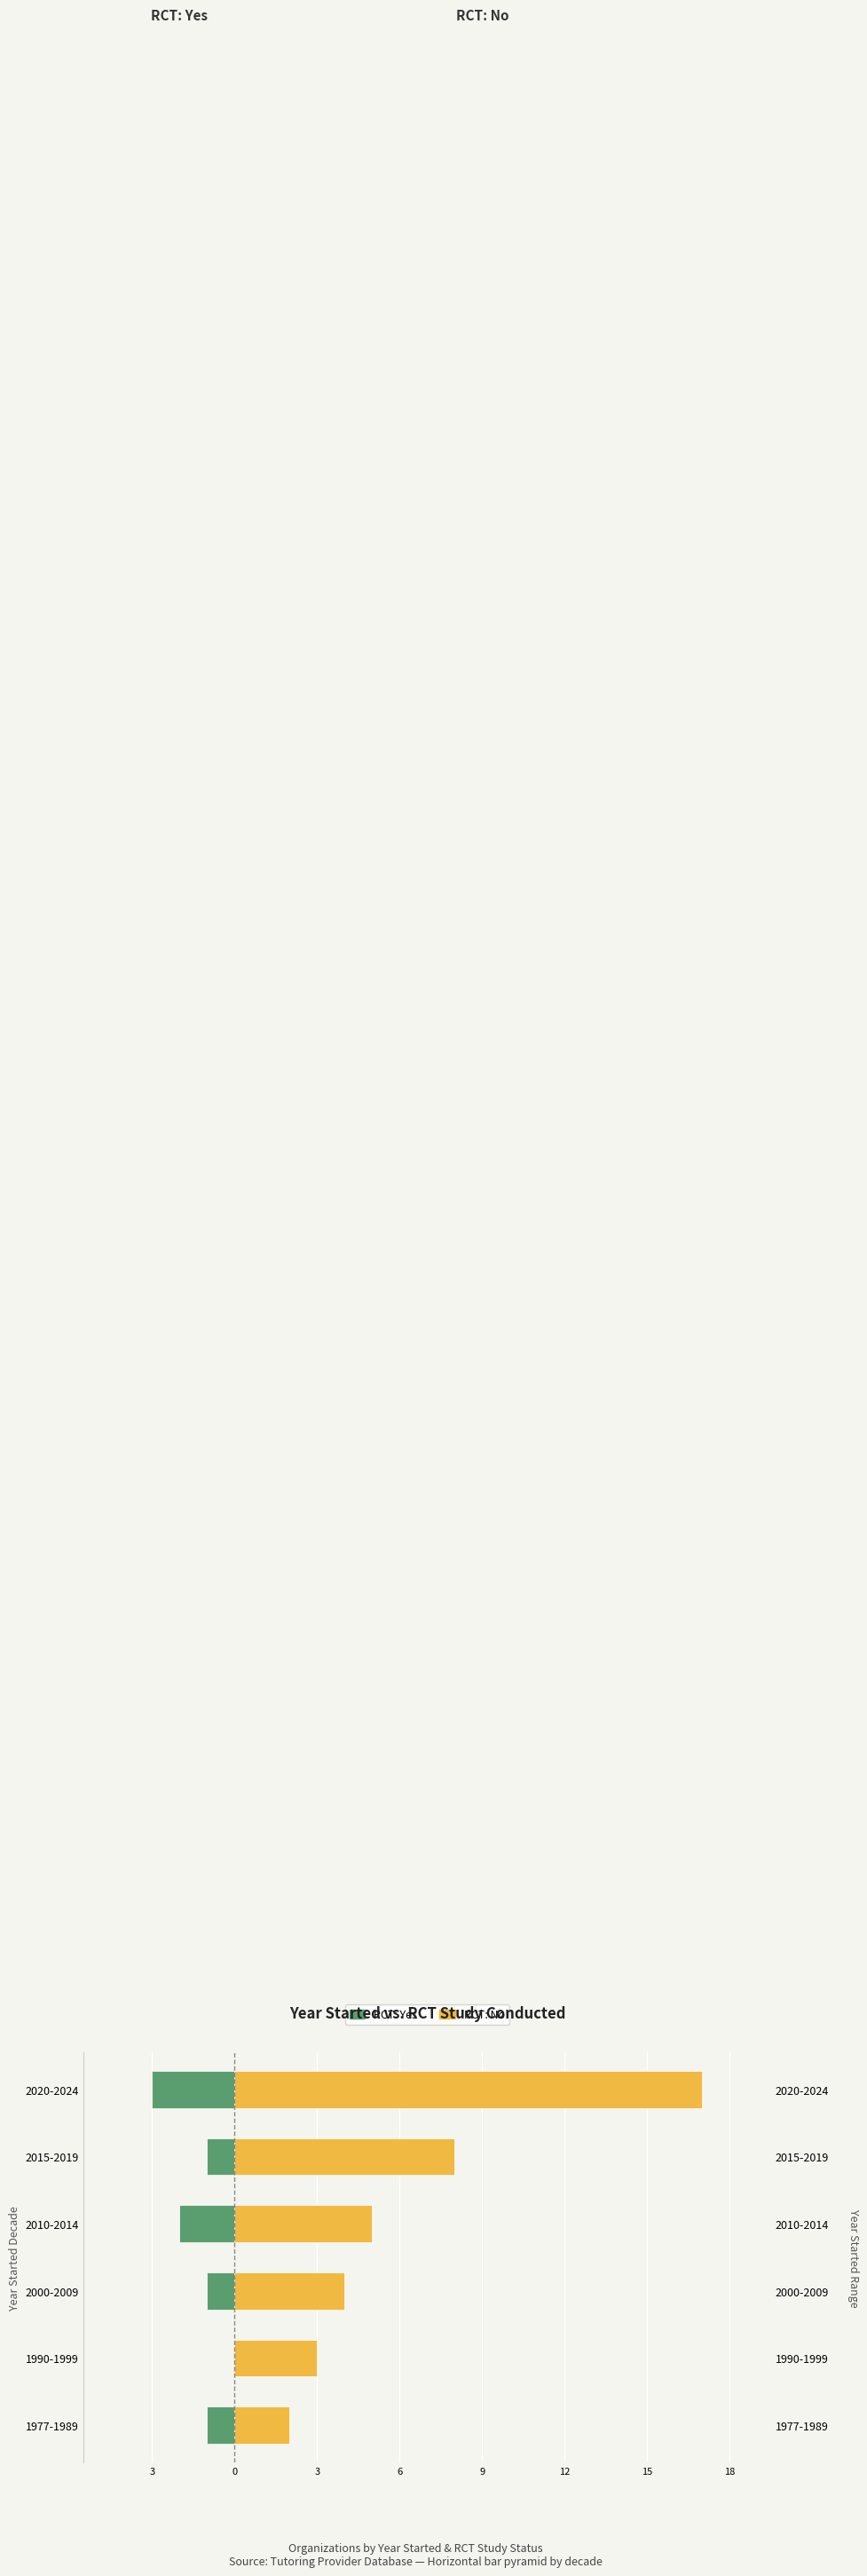

At 2020-2024, list the series in order from smallest to largest.

RCT Conducted: Yes, RCT Conducted: No